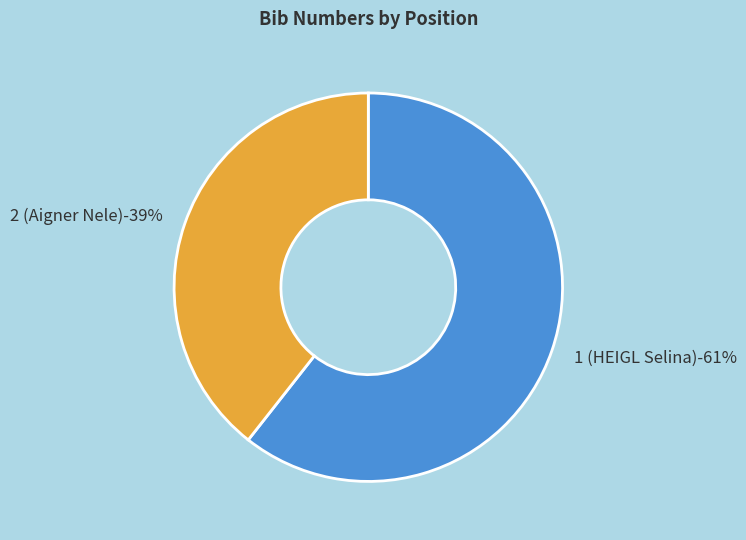

What is the total percentage of 2 (Aigner Nele) and 1 (HEIGL Selina)?

100.0%